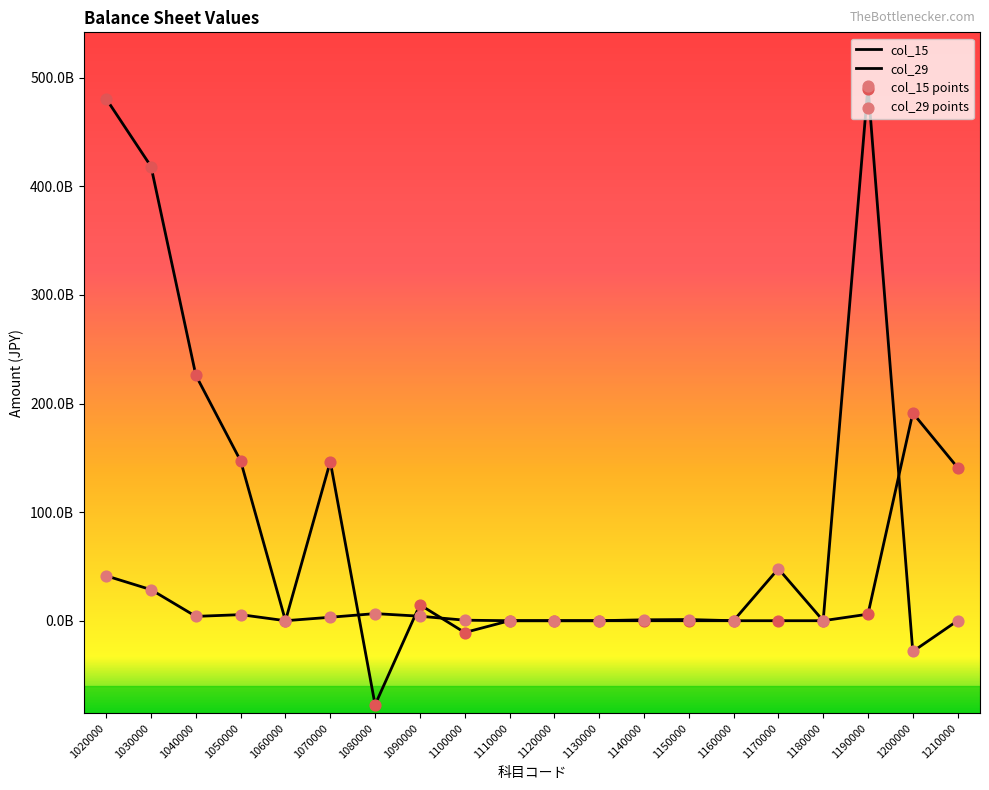

Is the value of col_29 at 1090000 greater than the value of col_15 at 1170000?

Yes